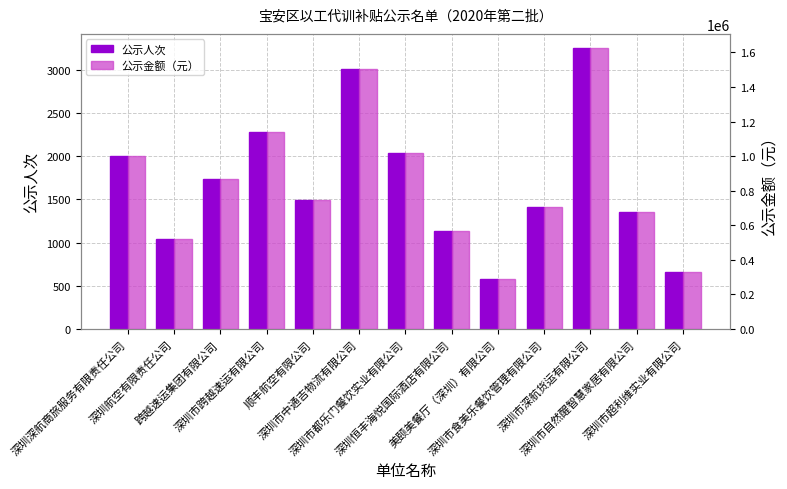

List the series in order of their overall mean, lowest first.

公示人次, 公示金额（元）